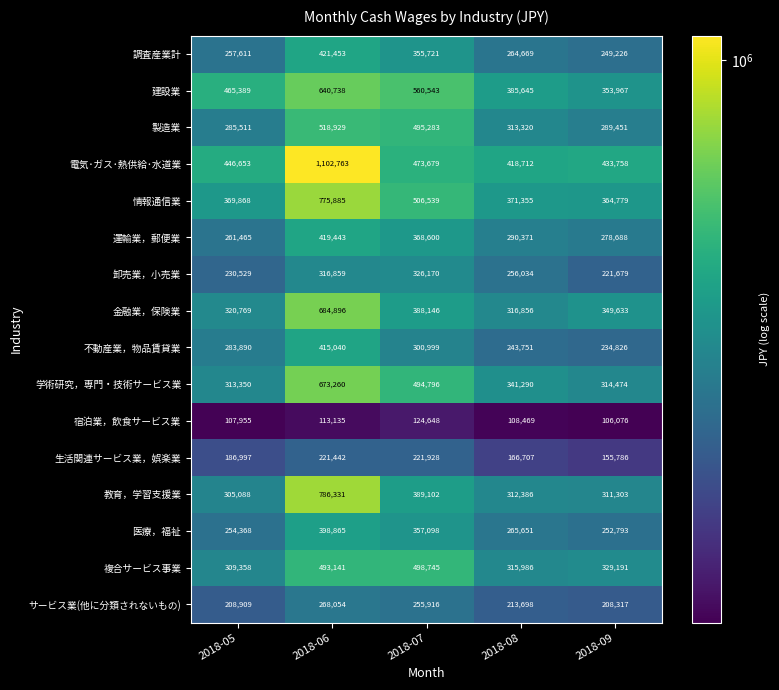

Read the 建設業 value at 2018-07, to the nearest 10.

560540